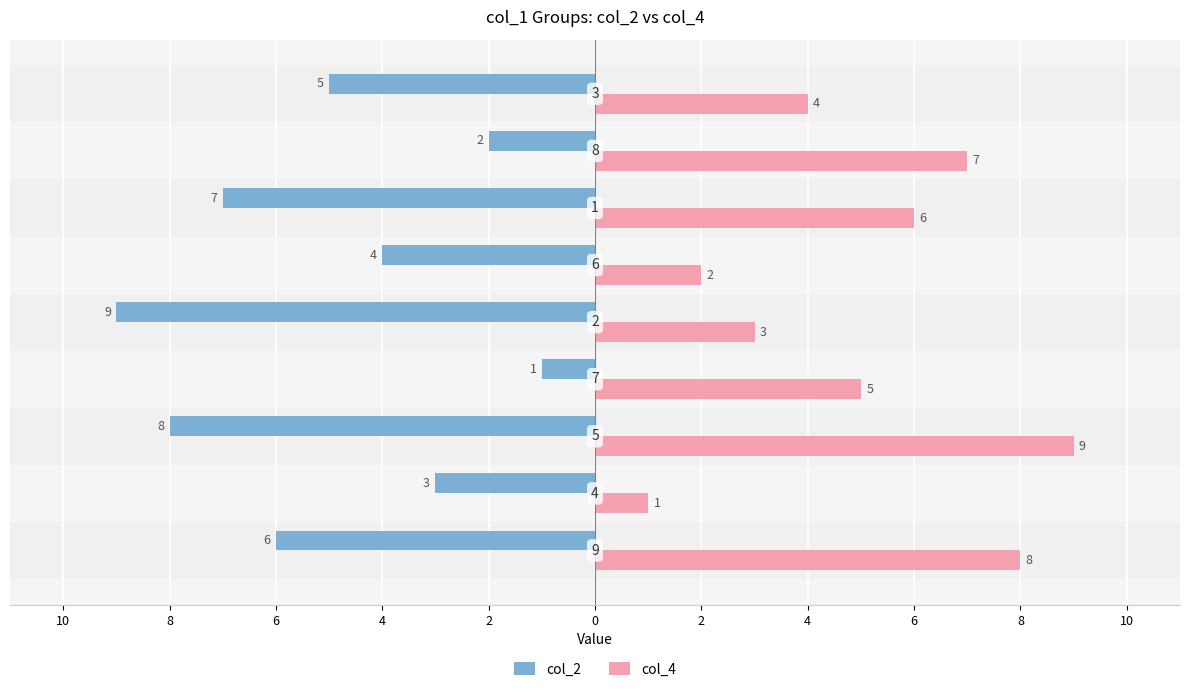

What is the maximum value shown in the chart?

9